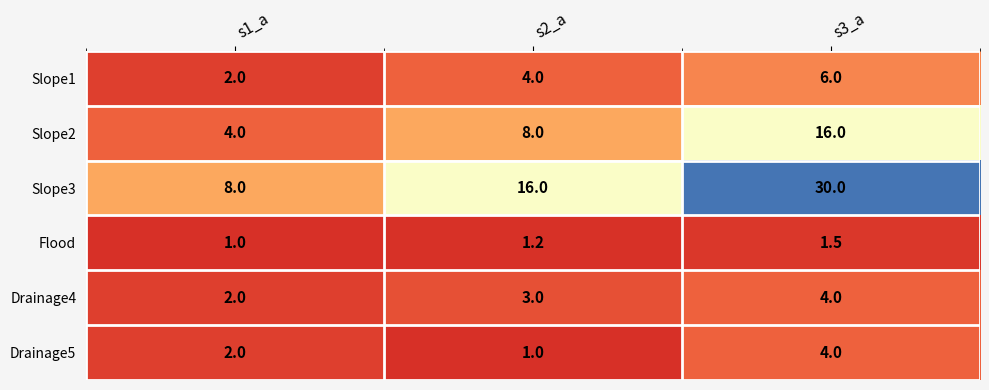

Between s1_a and s2_a, which series saw the biggest shift?

Slope3